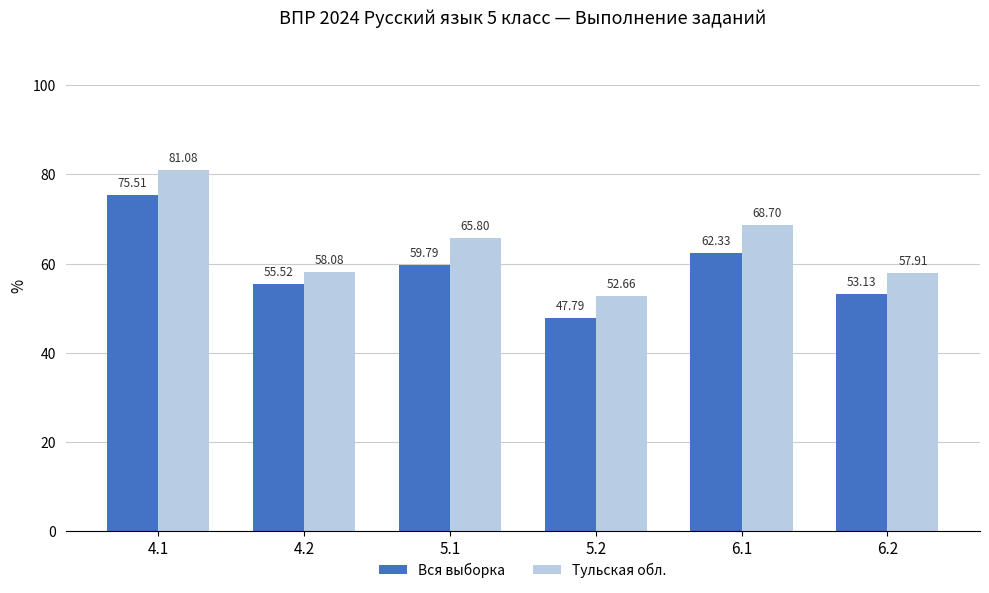

Rank the series by their average value, from lowest to highest.

Вся выборка, Тульская обл.